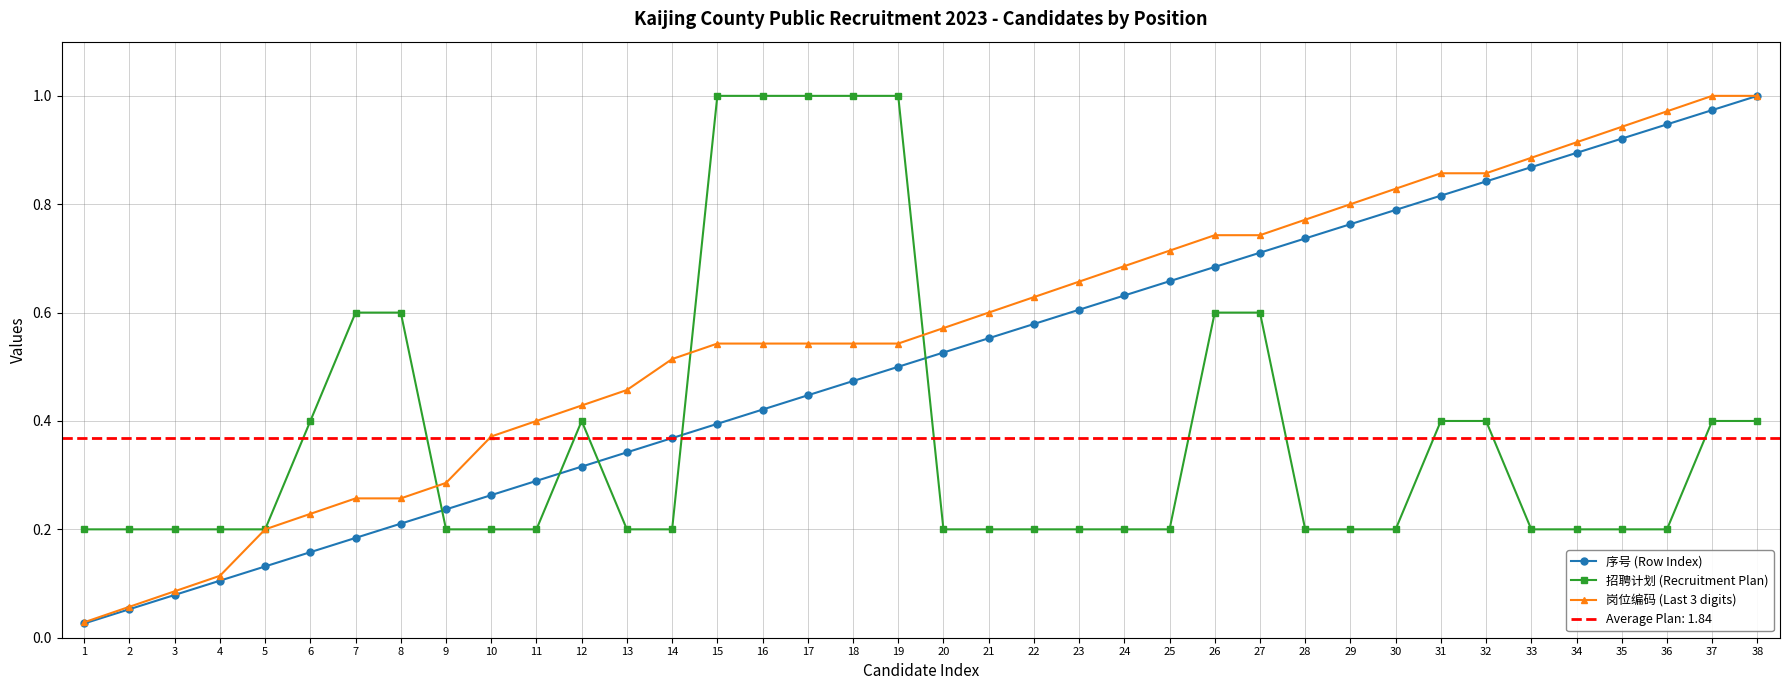

At which category is the sum across all series the highest?

38